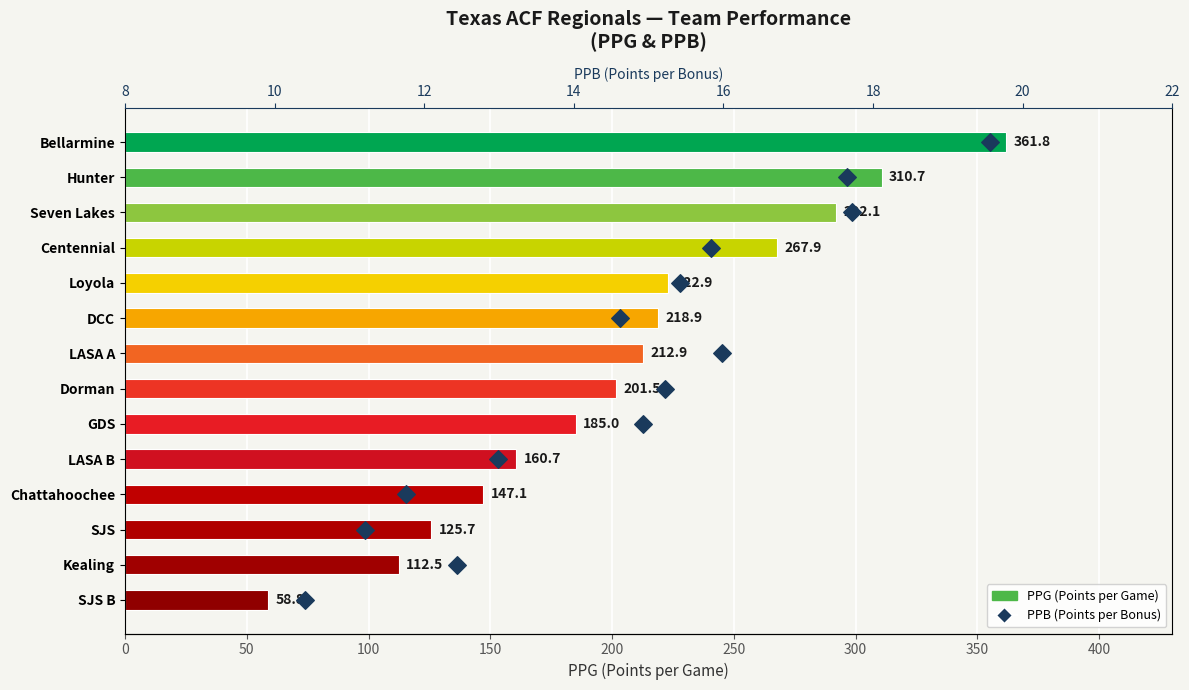

Which series has the largest total across all categories?

PPG